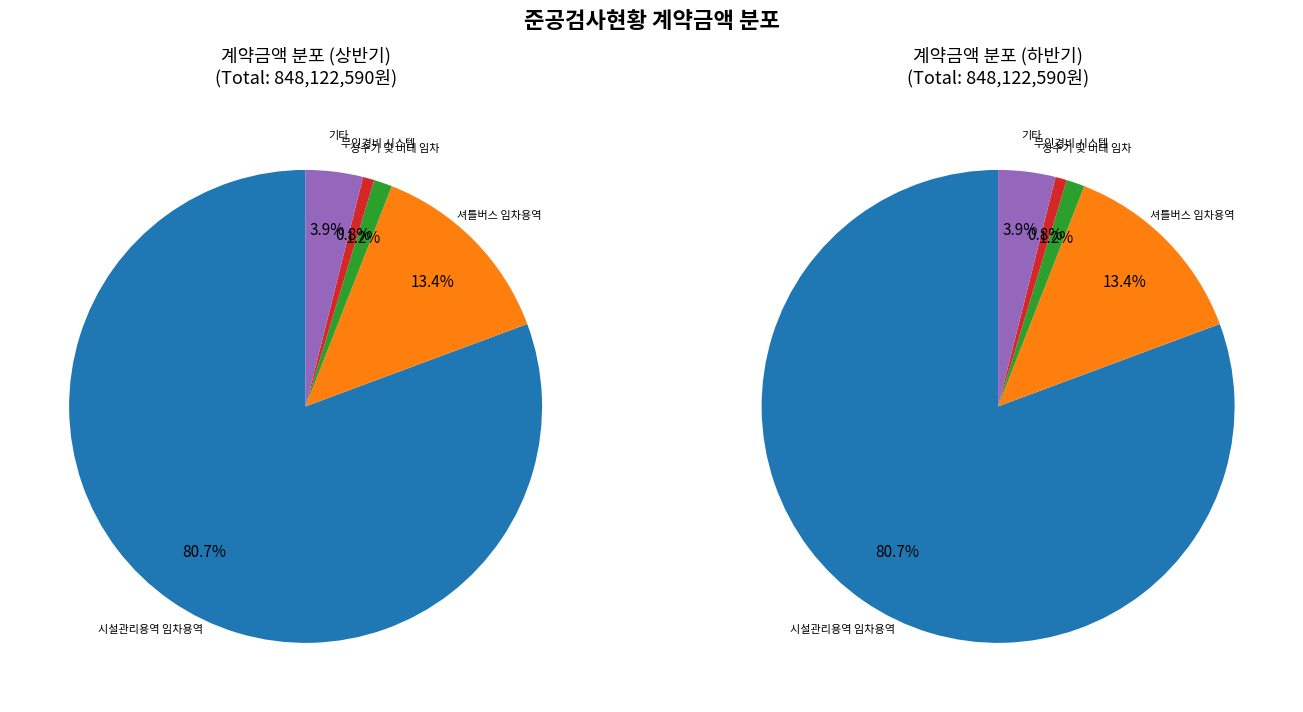

Combined, do 정수기 및 비데 임차 and 소방 시설관리 업무 account for over 50%?

No